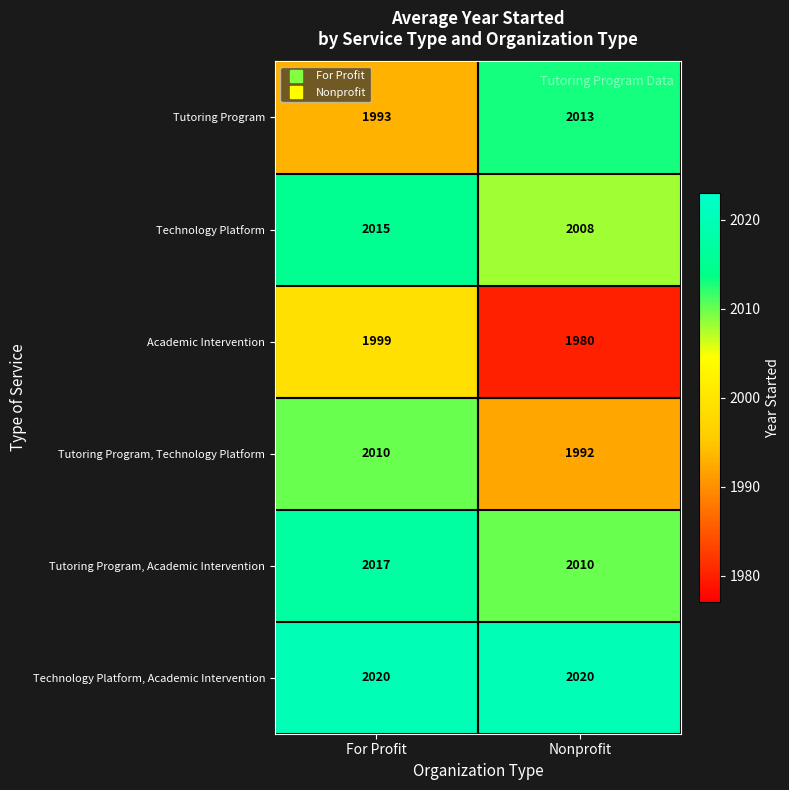

The Technology Platform series shows 3129 at For Profit. True or false?

False